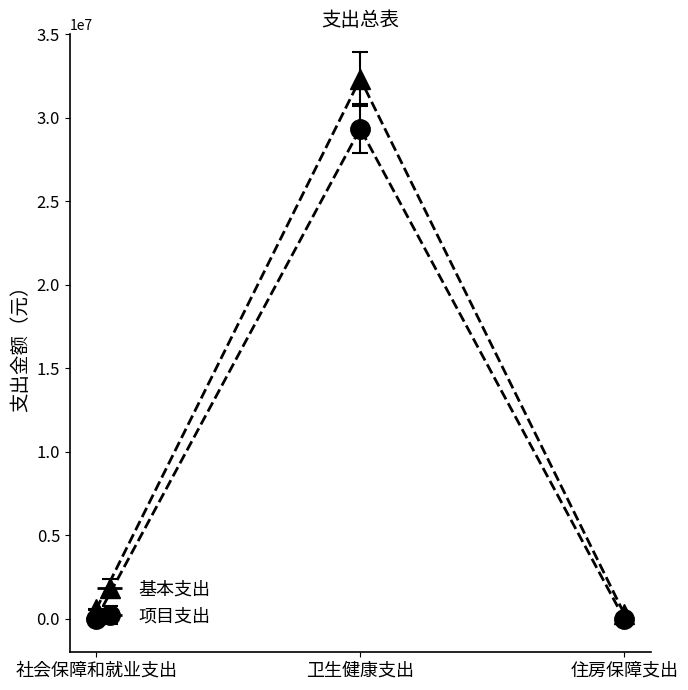

What is the total value across all series at 社会保障和就业支出?

572560.3